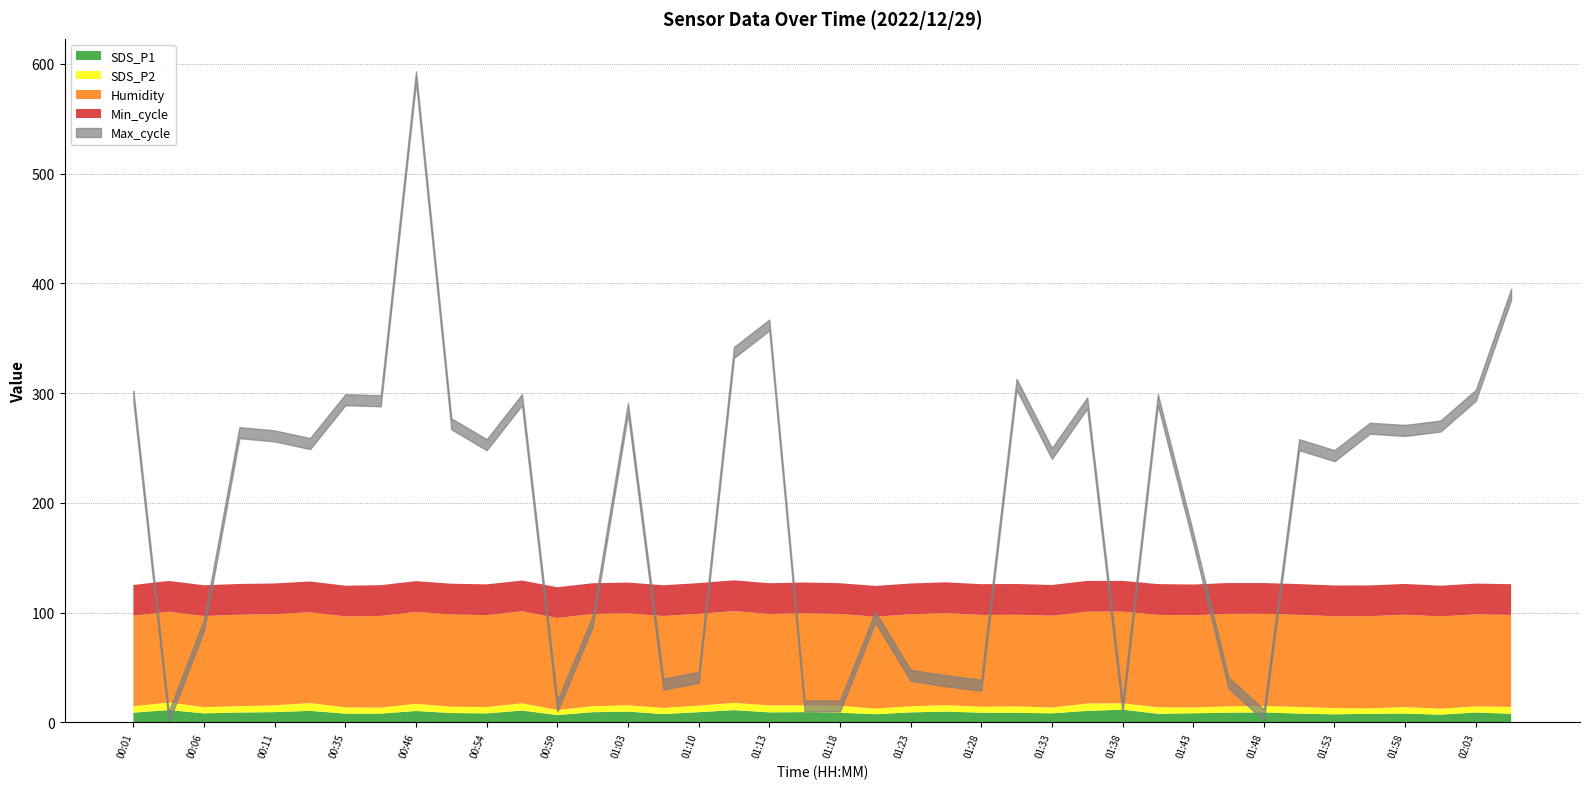

Does the chart have visible grid lines?

Yes